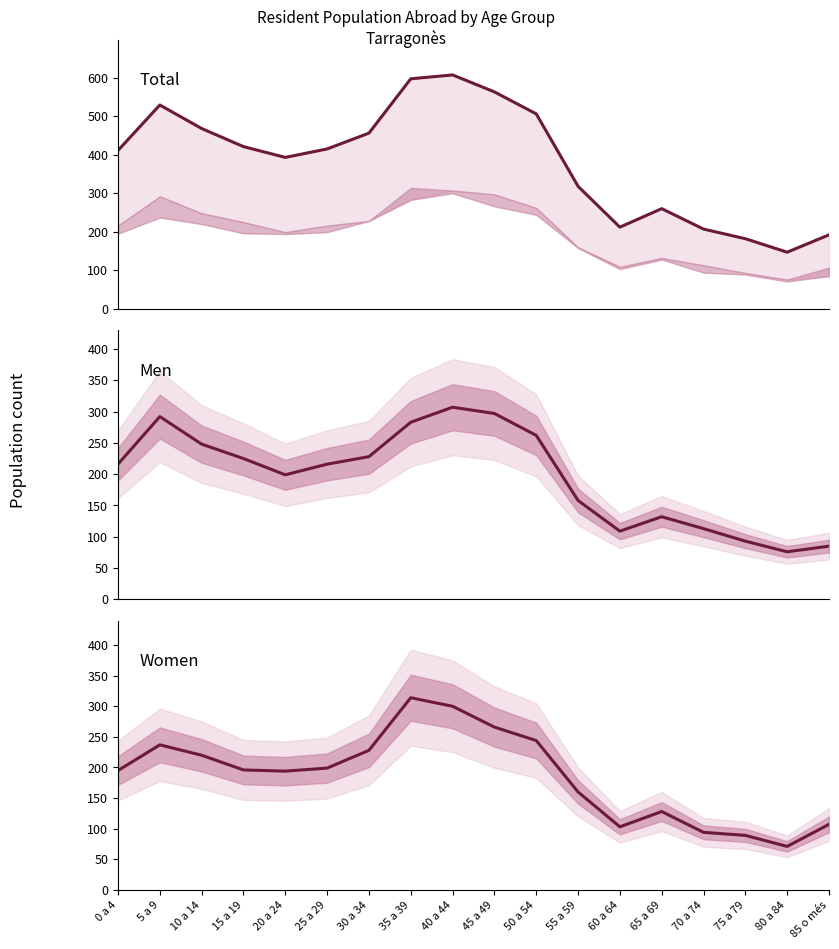

Count the number of categories in the chart.

18